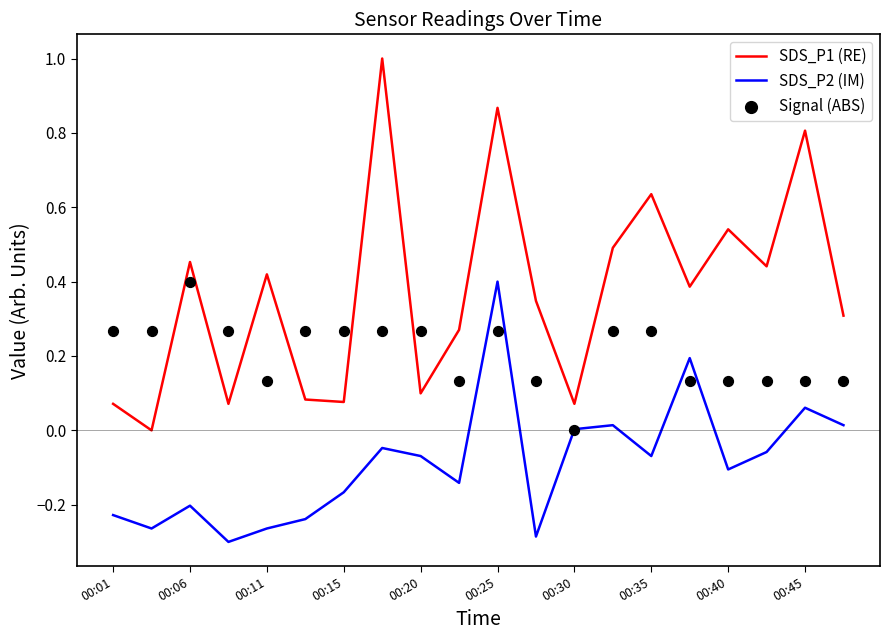

Which series has the largest Y range (max minus min)?

SDS_P1 (RE)